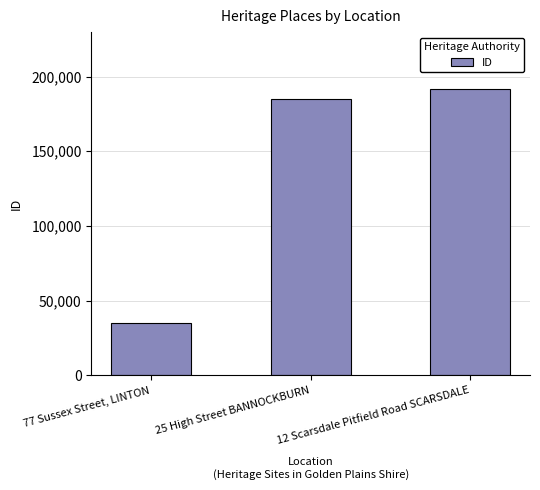

What is the change in value from 25 High Street BANNOCKBURN to 12 Scarsdale Pitfield Road SCARSDALE?

+6470